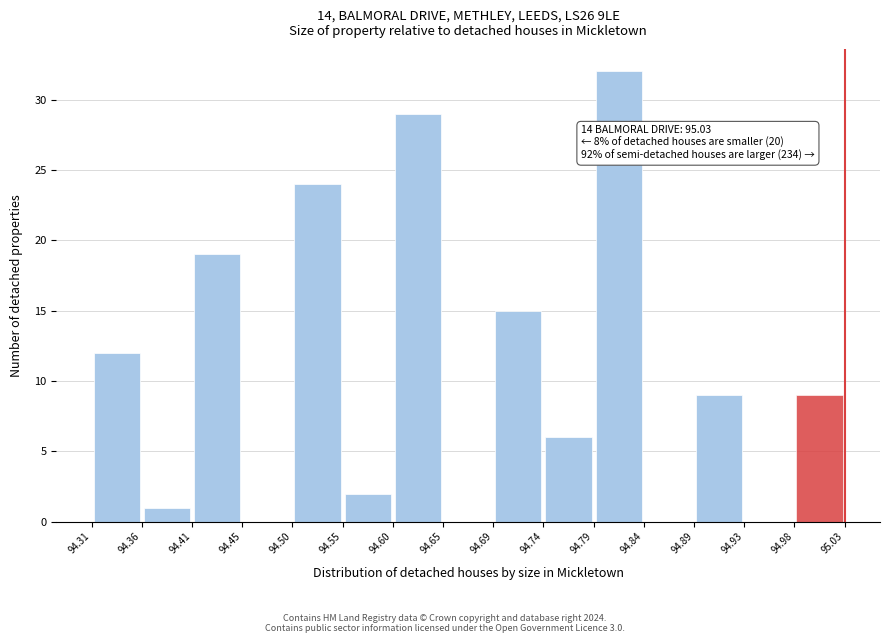

Which range on the x-axis has the tallest bar?

94.79 to 94.84